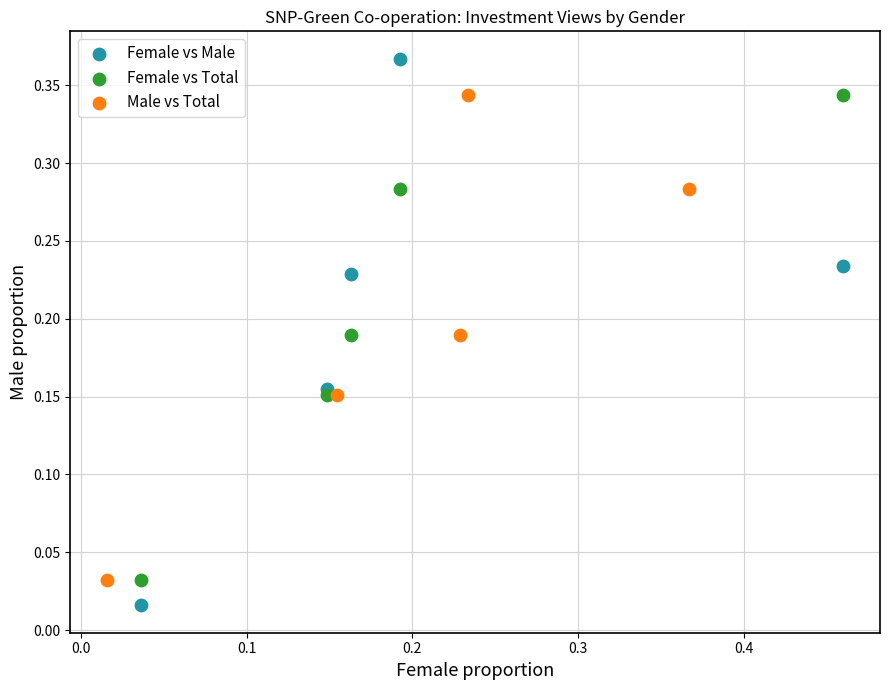

Which series reaches the maximum Y coordinate?

Female vs Male